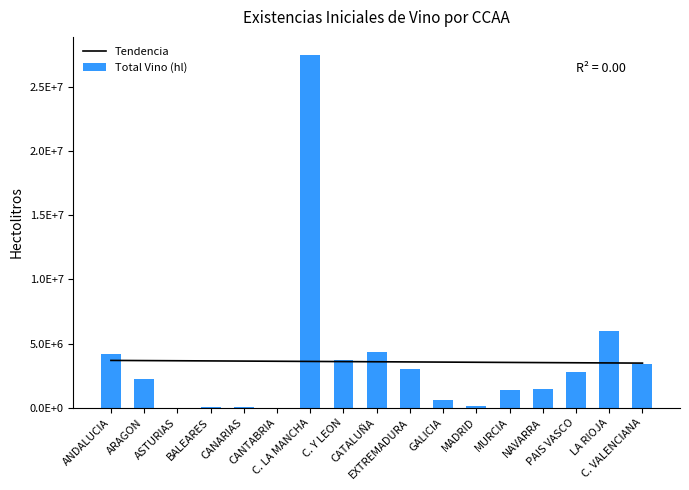

Is it true that Tendencia equals 1837311.7 at GALICIA?

False